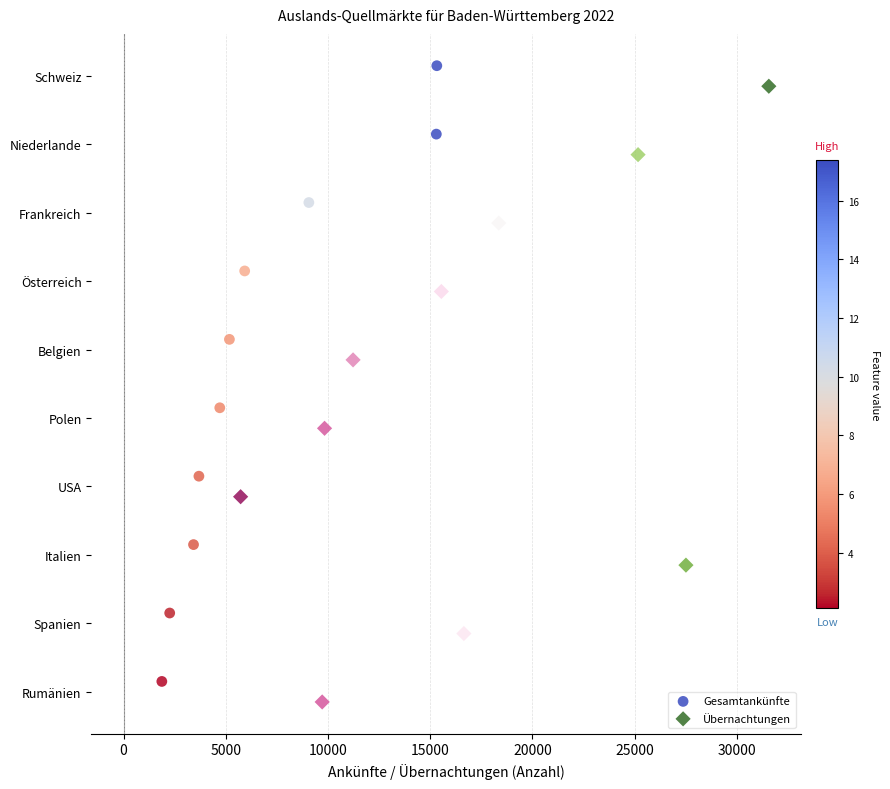

Which series reaches the maximum Y coordinate?

Übernachtungen